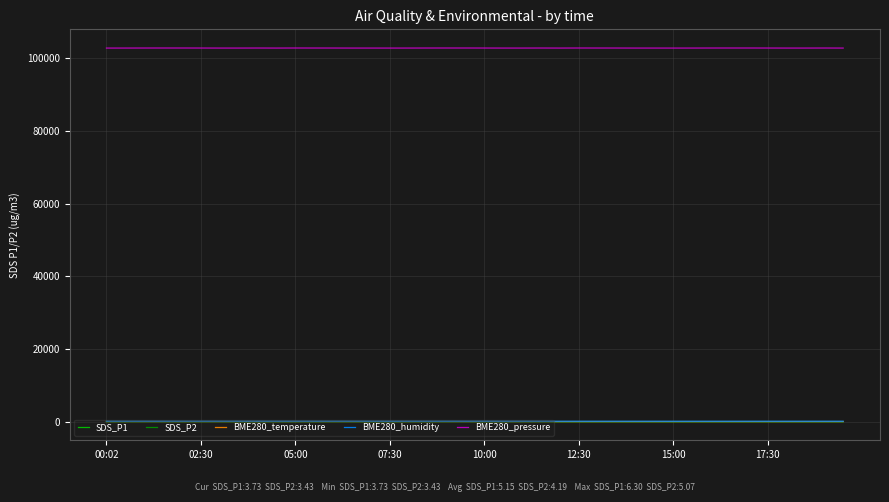

What is the difference between the maximum and minimum values in the SDS_P1 series?

2.6